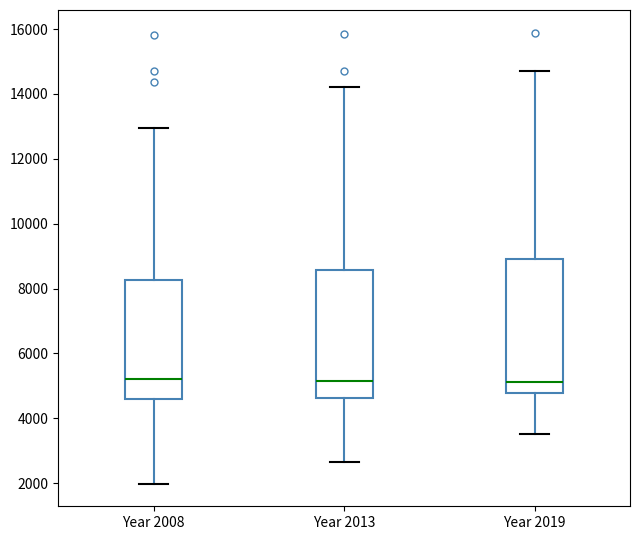

Reading left to right, read every box against the y-axis: the position of its median line, the range the box covers, and the ends of its whiskers. The values are not printed on the chart, so give them approximately, as read against the axis.

Year 2008: median 5200, box 4600 to 8200, whiskers 2000 to 13000
Year 2013: median 5200, box 4600 to 8600, whiskers 2600 to 14200
Year 2019: median 5200, box 4800 to 9000, whiskers 3600 to 14800